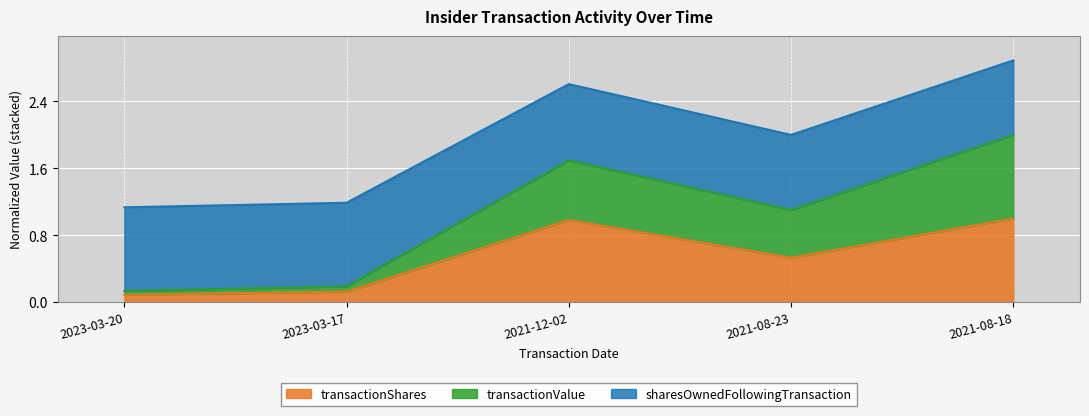

What is the value of the transactionShares point at the 3rd from the left?

1.0